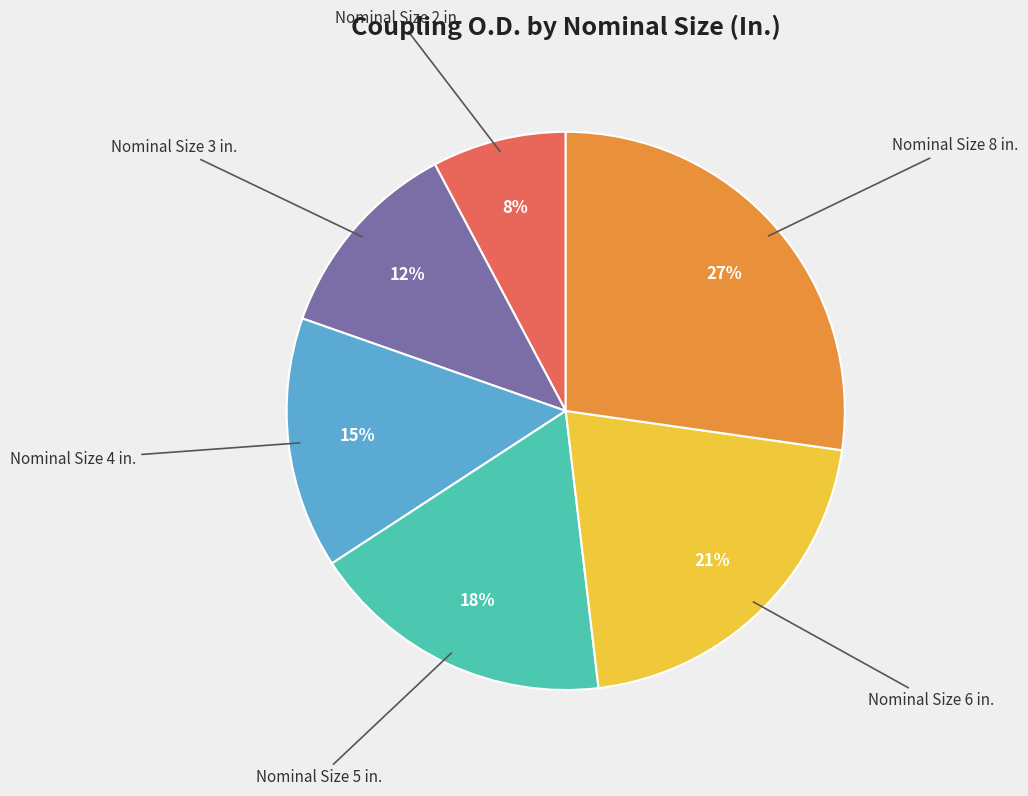

Does any single category account for the majority?

No